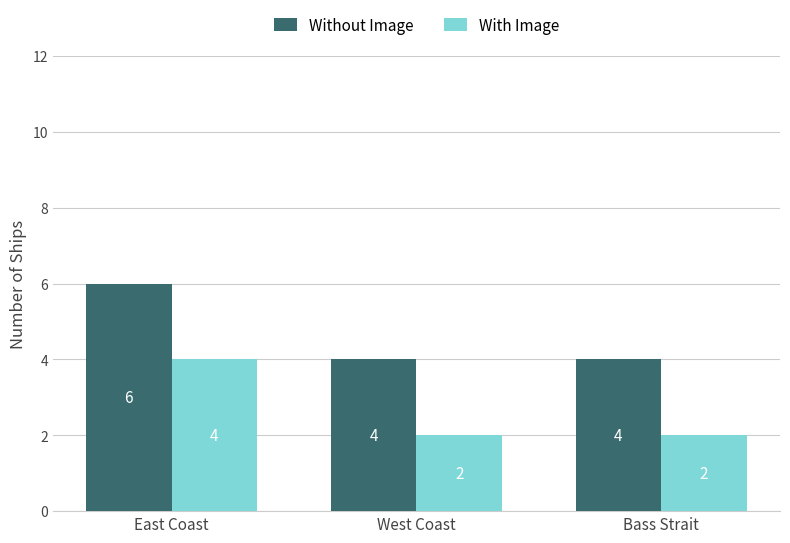

True or false: Without Image has a value of 4 at Bass Strait.

True